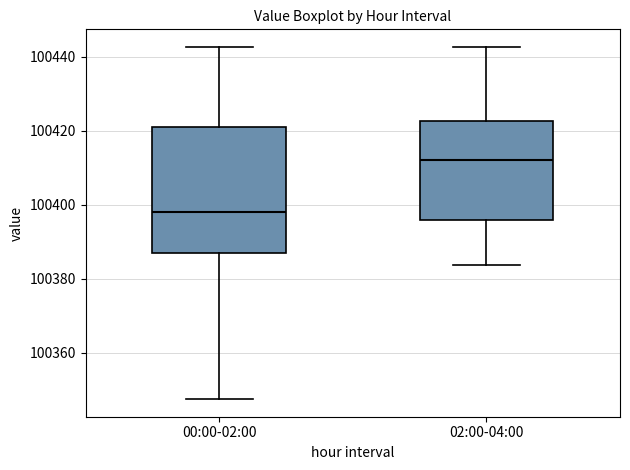

Reading left to right, transcribe this box plot: for each box, give where its median line is, the range the box spans, and where its two whiskers end, as read against the y-axis. The values are not printed on the chart, so give them approximately, as read against the axis.

00:00-02:00: median 100398, box 100386 to 100420, whiskers 100348 to 100442
02:00-04:00: median 100412, box 100396 to 100422, whiskers 100384 to 100442